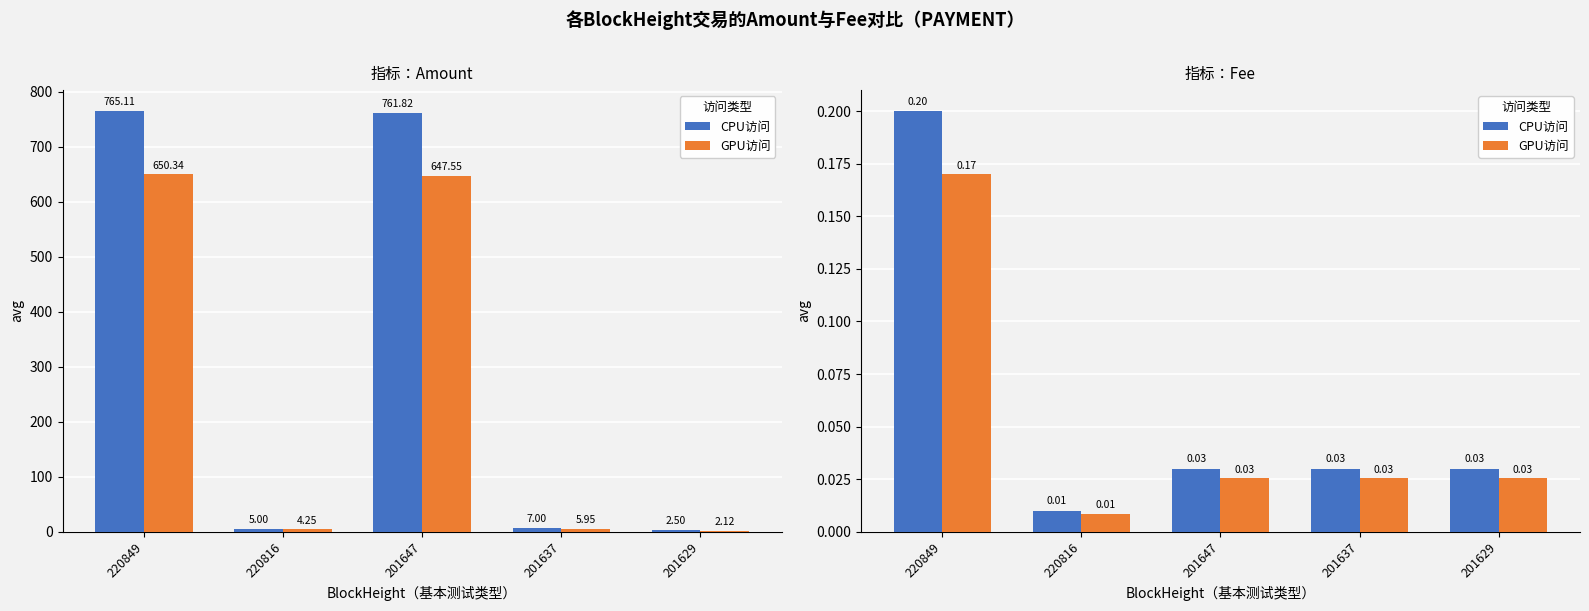

What is the value of the GPU访问 bar at the 1st from the left?

0.2